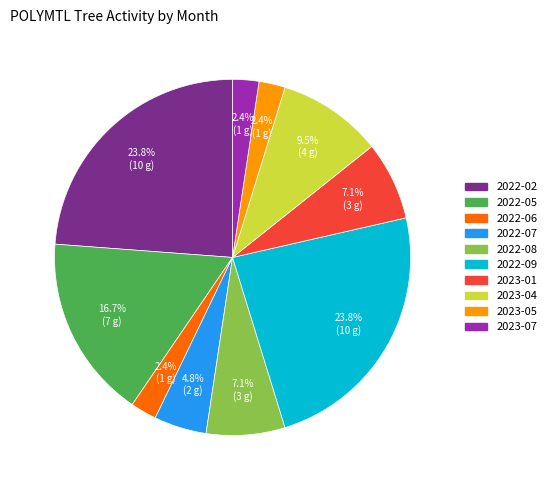

What portion of the pie excludes 2023-07?

97.6%